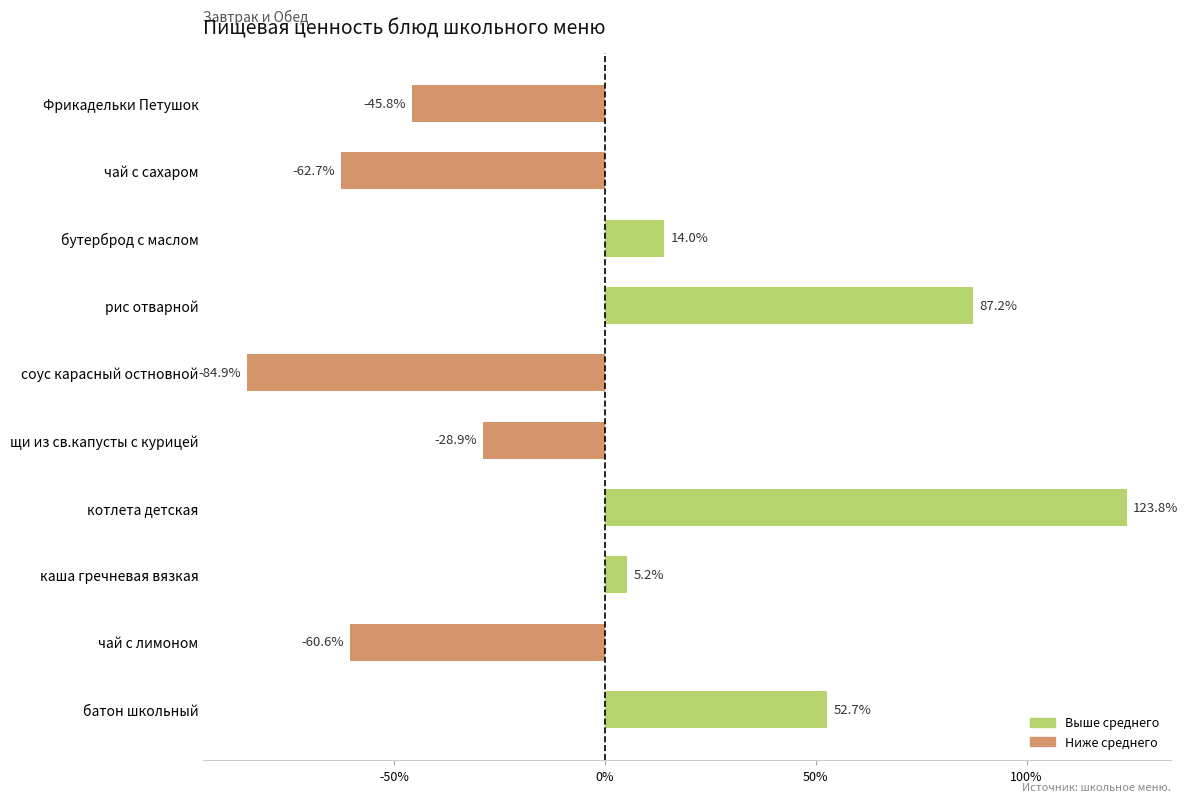

Which category has the lowest value across all series?

соус карасный остновной